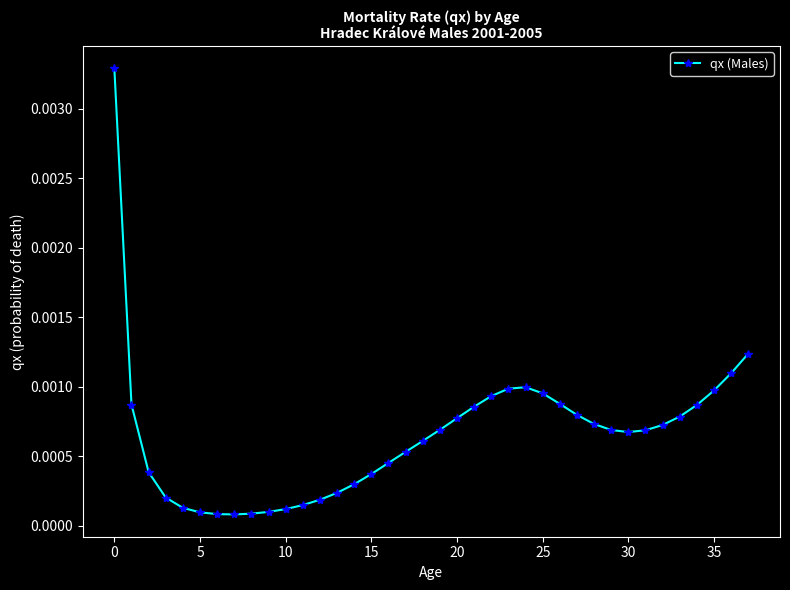

How many lines are shown in the chart?

1